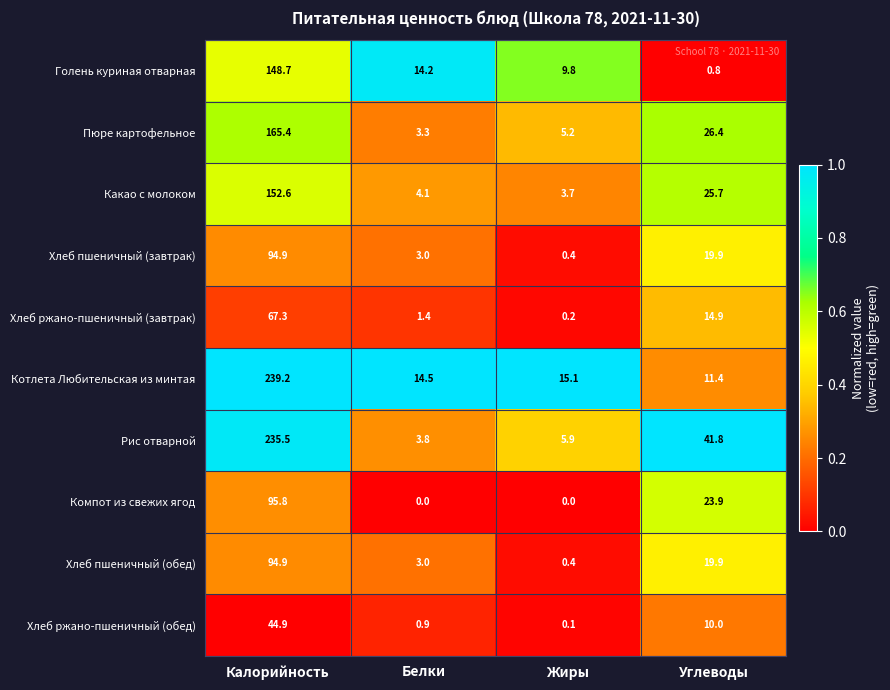

What is the average value of the Пюре картофельное series?

50.1